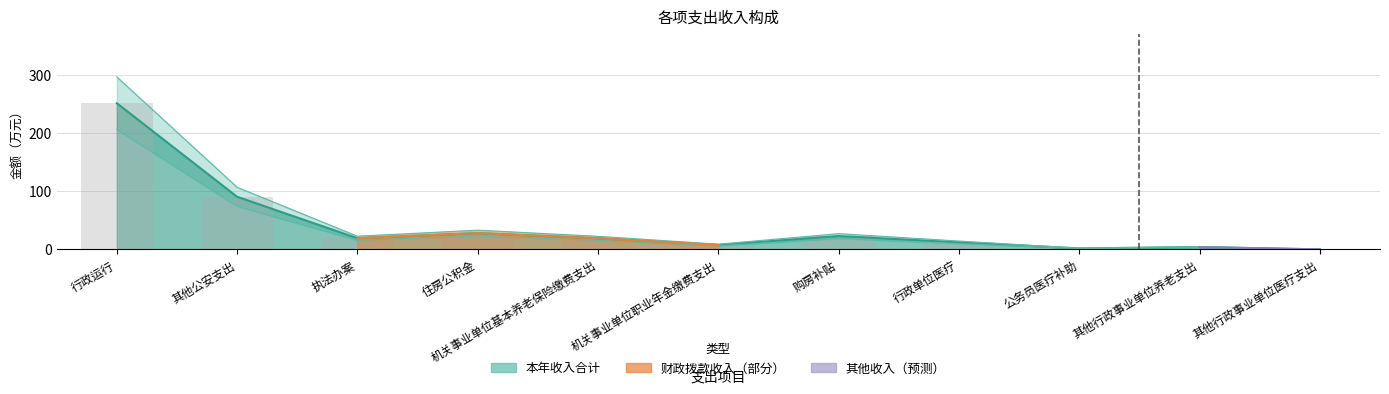

What is the maximum value shown in the chart?

251.2